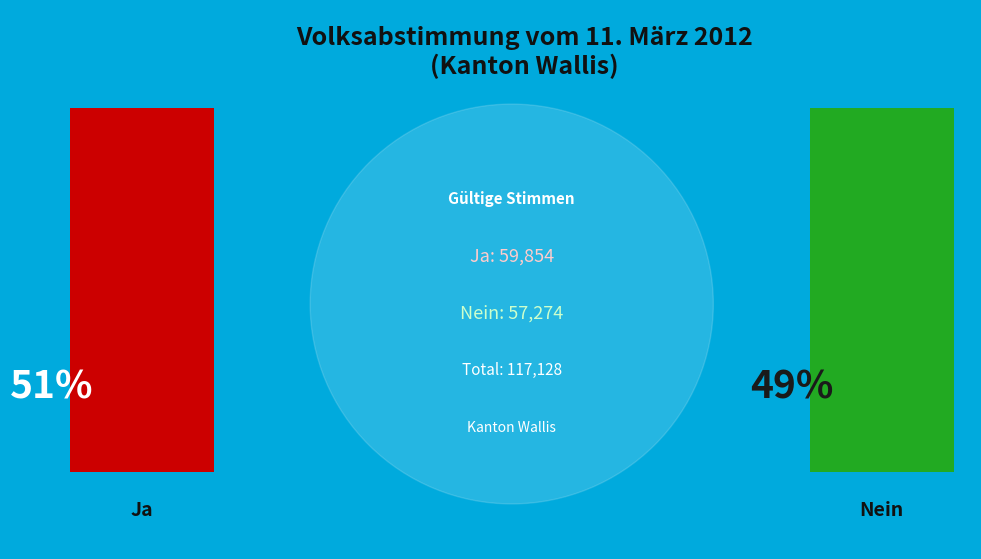

Which category accounts for the majority?

Ja